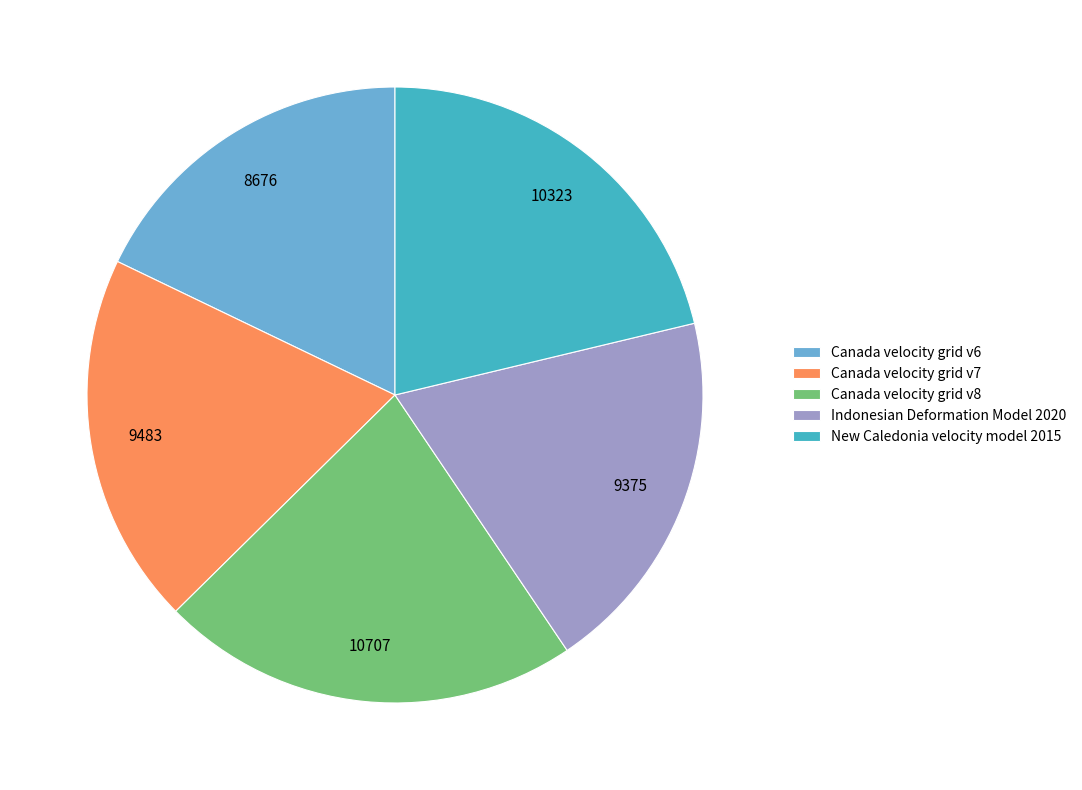

Is there a majority slice in this chart?

No